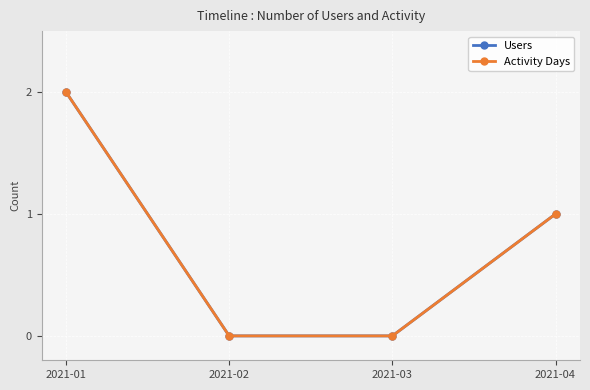

Does the chart have visible grid lines?

Yes